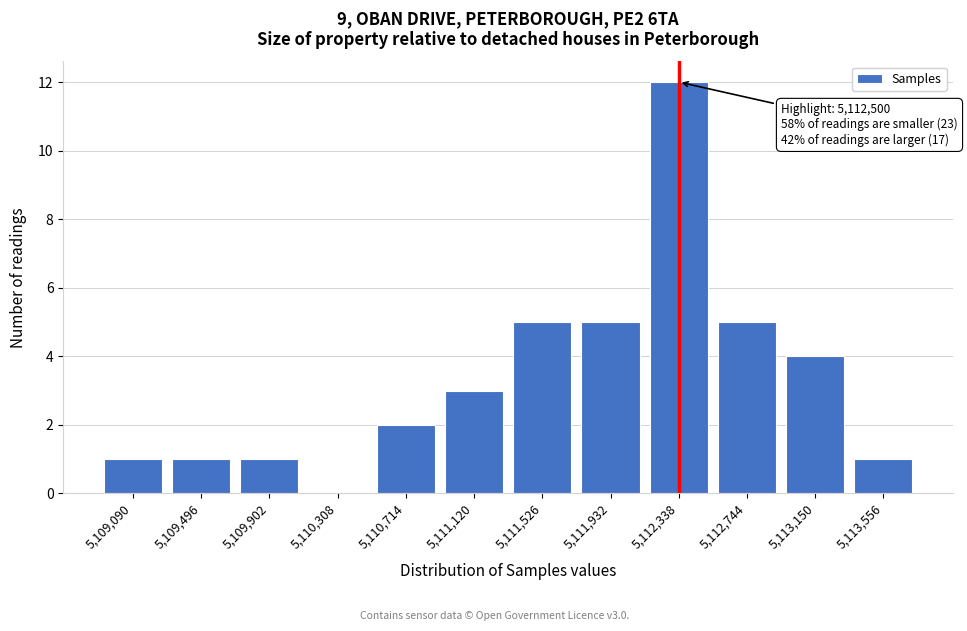

Reading left to right, list all the values displayed in this chart.

5,109,090=1	5,109,496=1	5,109,902=1	5,110,308=0	5,110,714=2	5,111,120=3	5,111,526=5	5,111,932=5	5,112,338=12	5,112,744=5	5,113,150=4	5,113,556=1